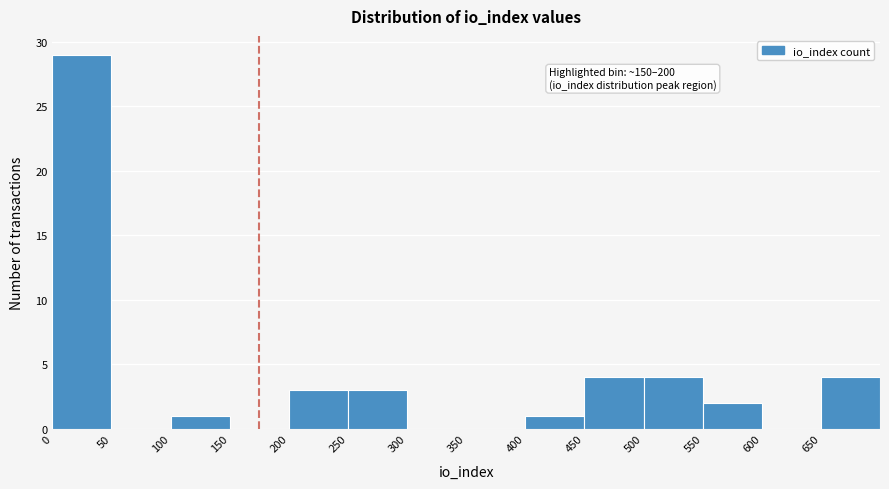

Which range on the x-axis has the tallest bar?

0 to 50